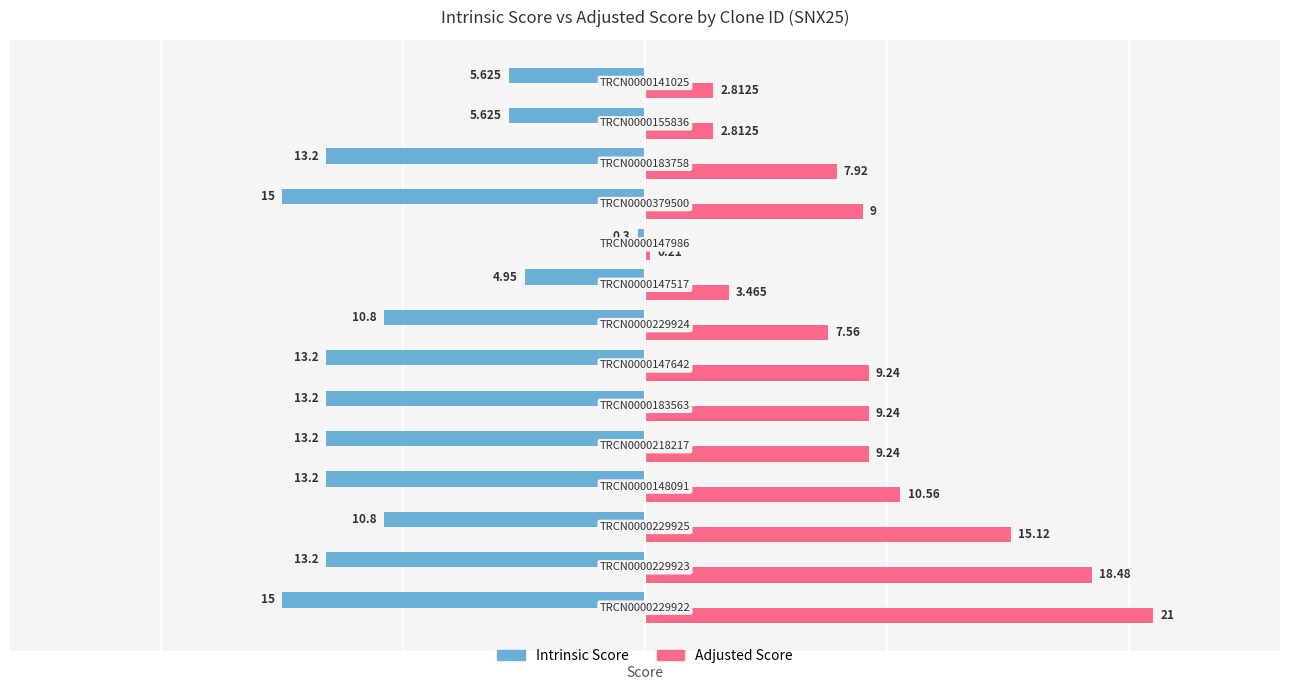

Rank the series by their maximum value, from lowest to highest.

Intrinsic Score, Adjusted Score